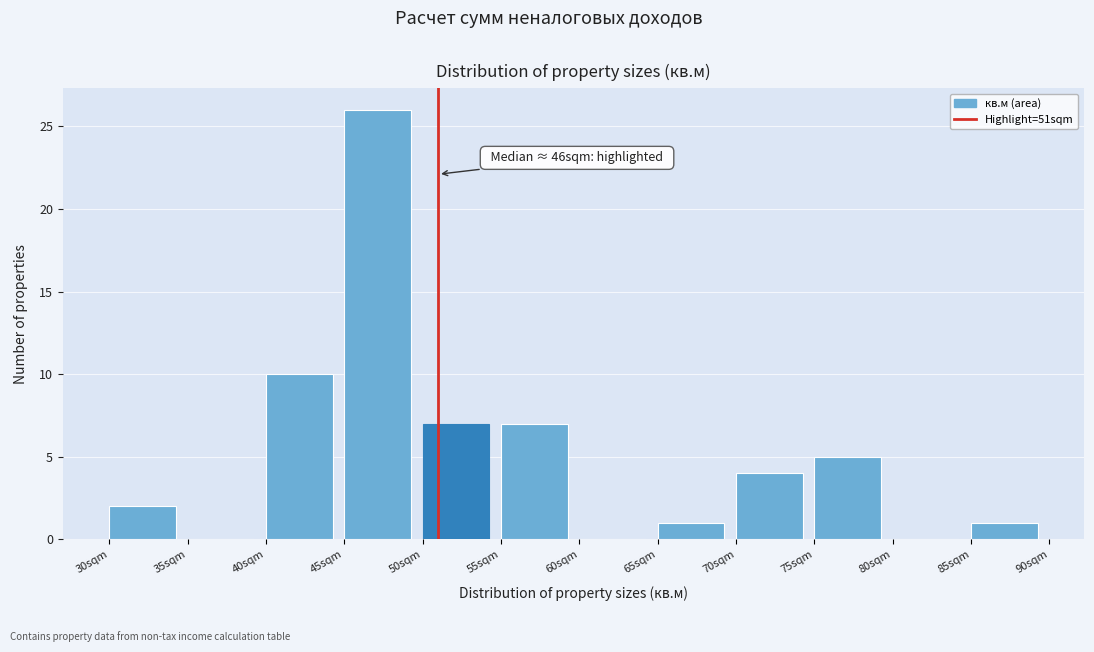

Over which range of the x-axis is the bar tallest?

45 to 50